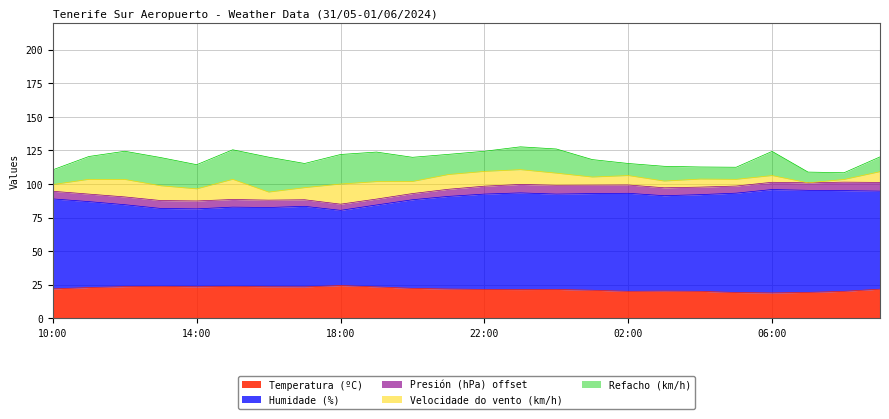

The value of Humidade (%) at 23:00 is 72.0. True or false?

True